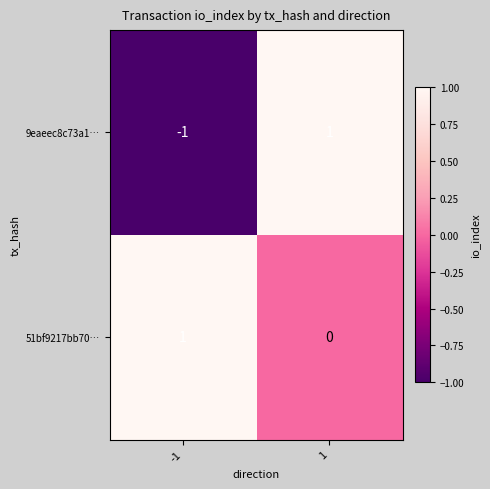

At which category is the sum across all series the highest?

1